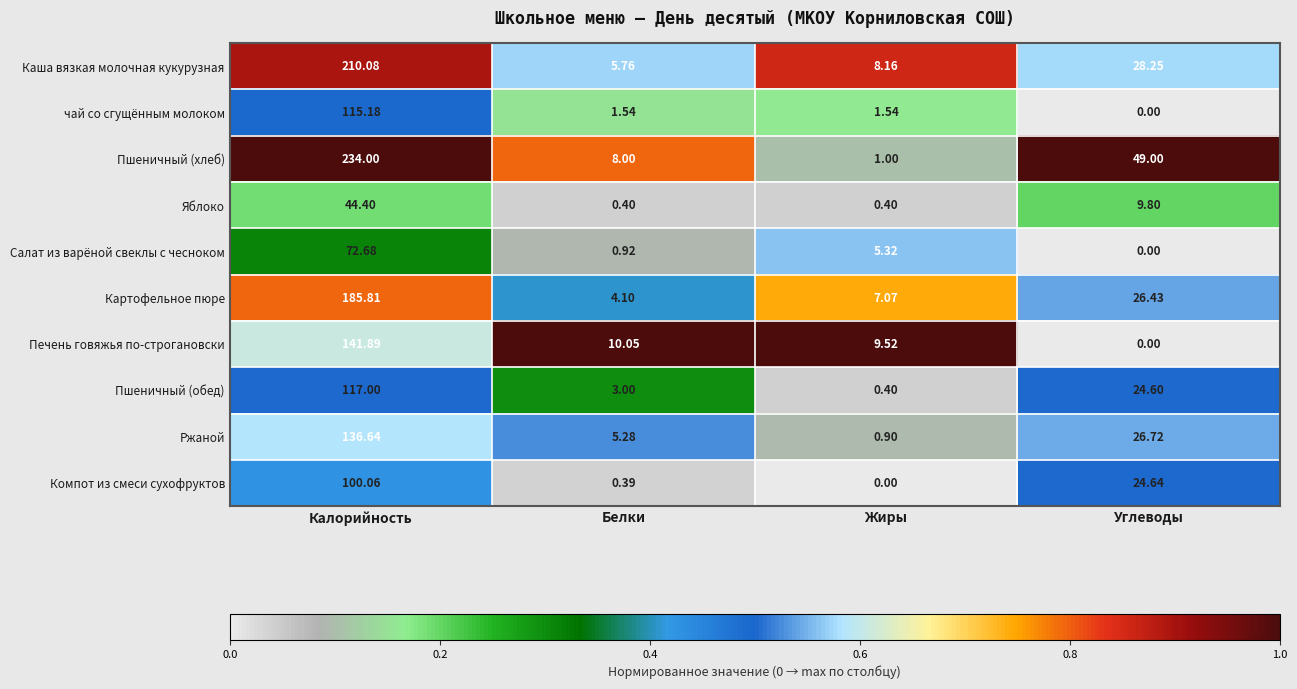

Which category has the lowest value in the Салат из варёной свеклы с чесноком series?

Углеводы